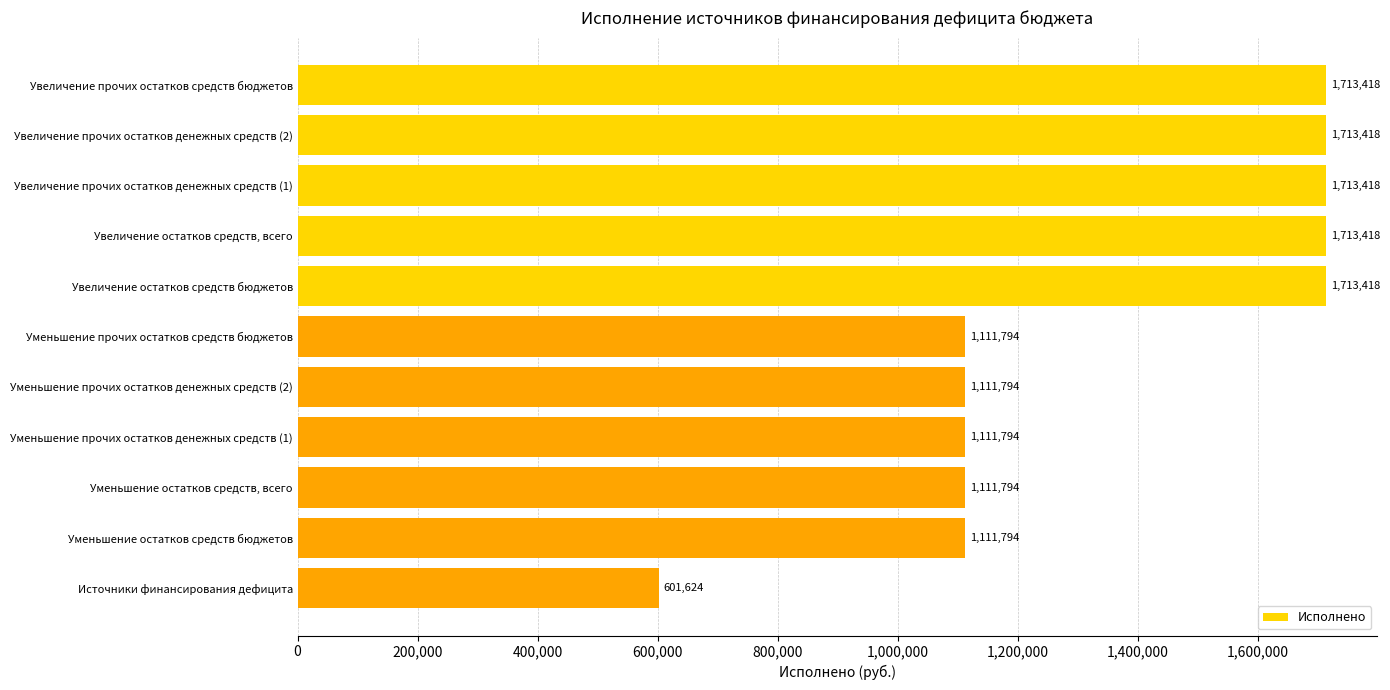

What is the label of the 7th bar from the top?

Уменьшение прочих остатков денежных средств (2)